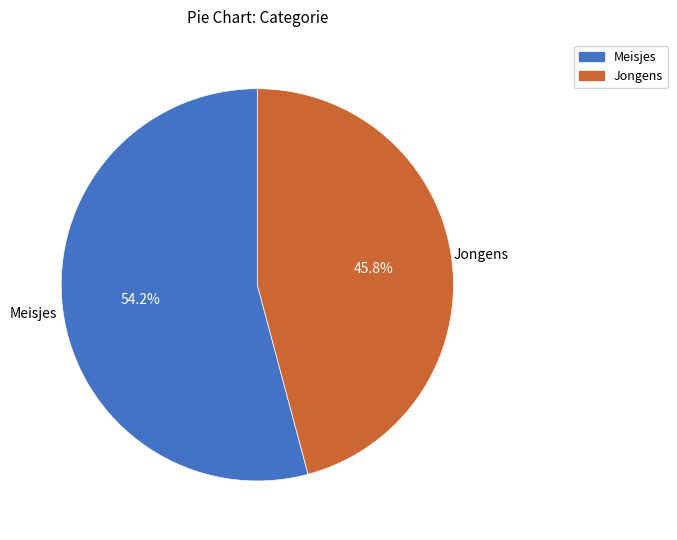

Is there a majority slice in this chart?

Yes